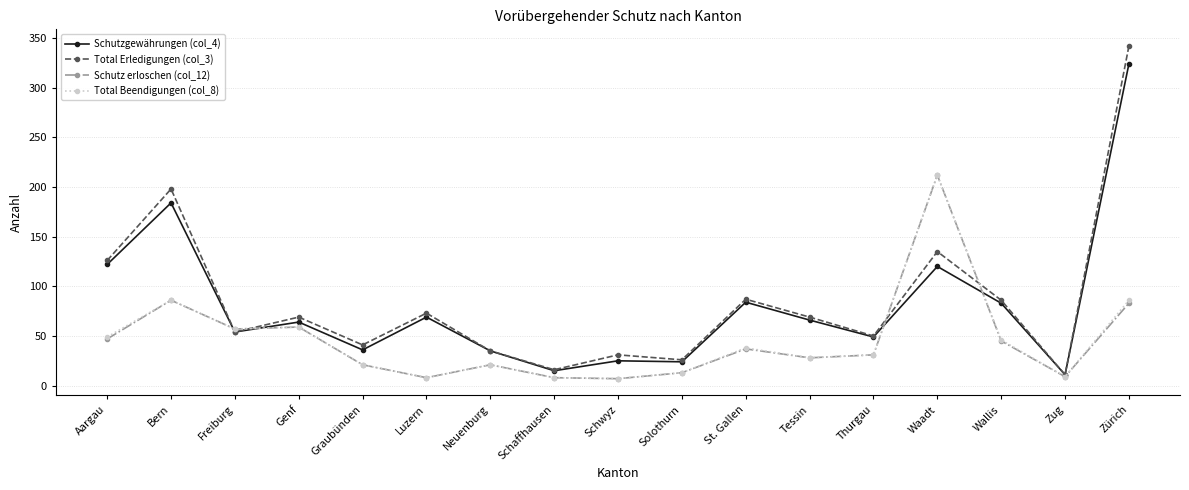

Is the value of Schutz erloschen (col_12) at Schwyz greater than the value of Total Erledigungen (col_3) at Bern?

No